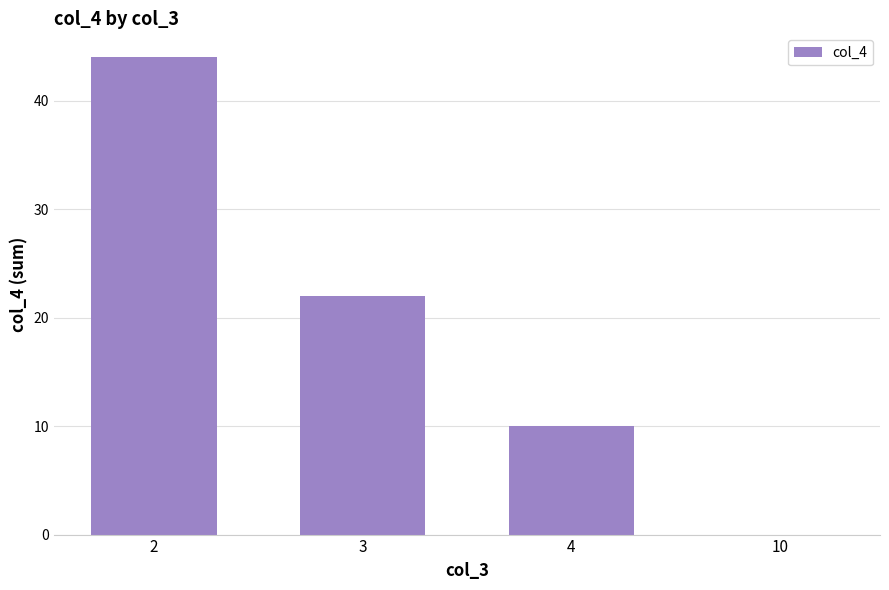

Where does the data first go above 22?

2